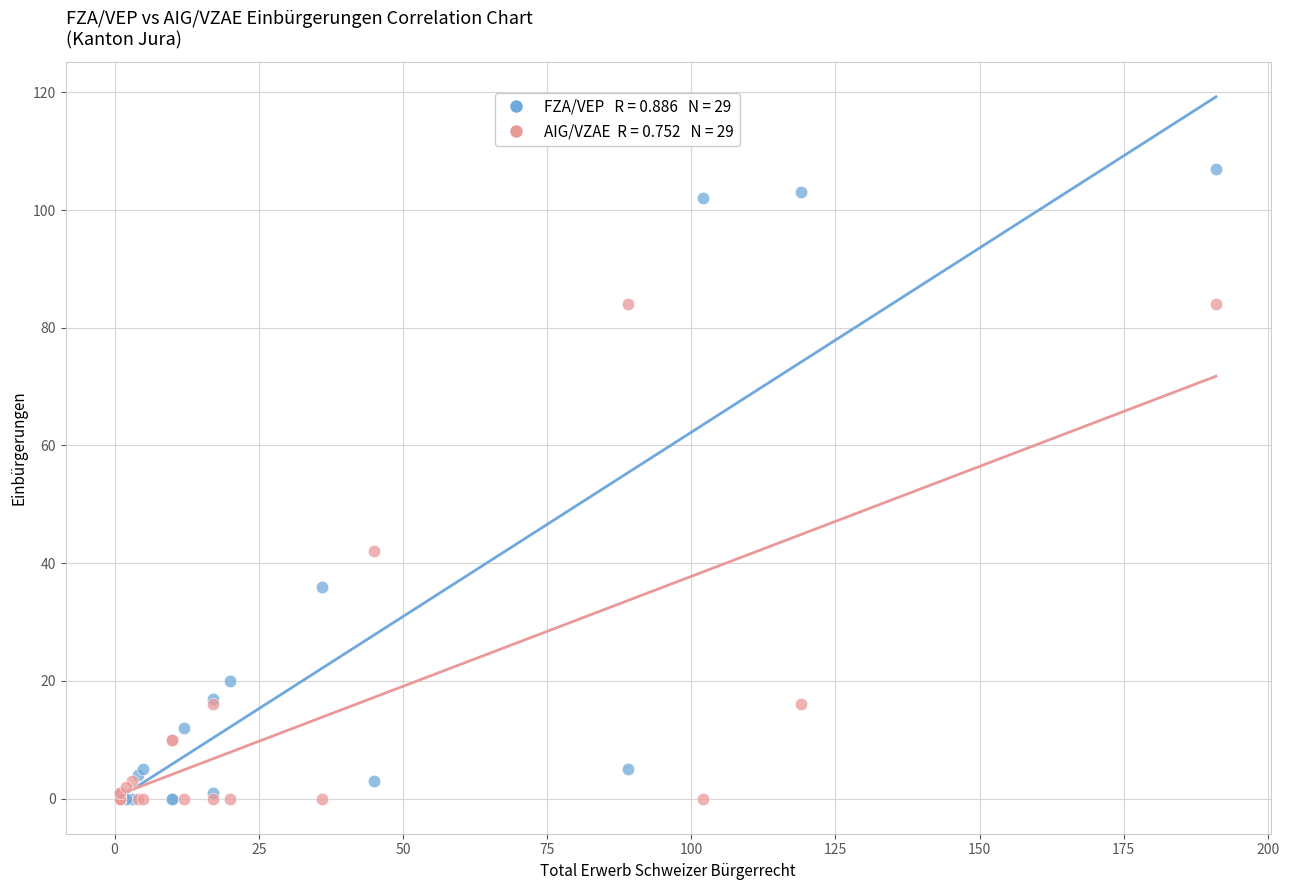

Across all series, what Y value is closest to 53?

42